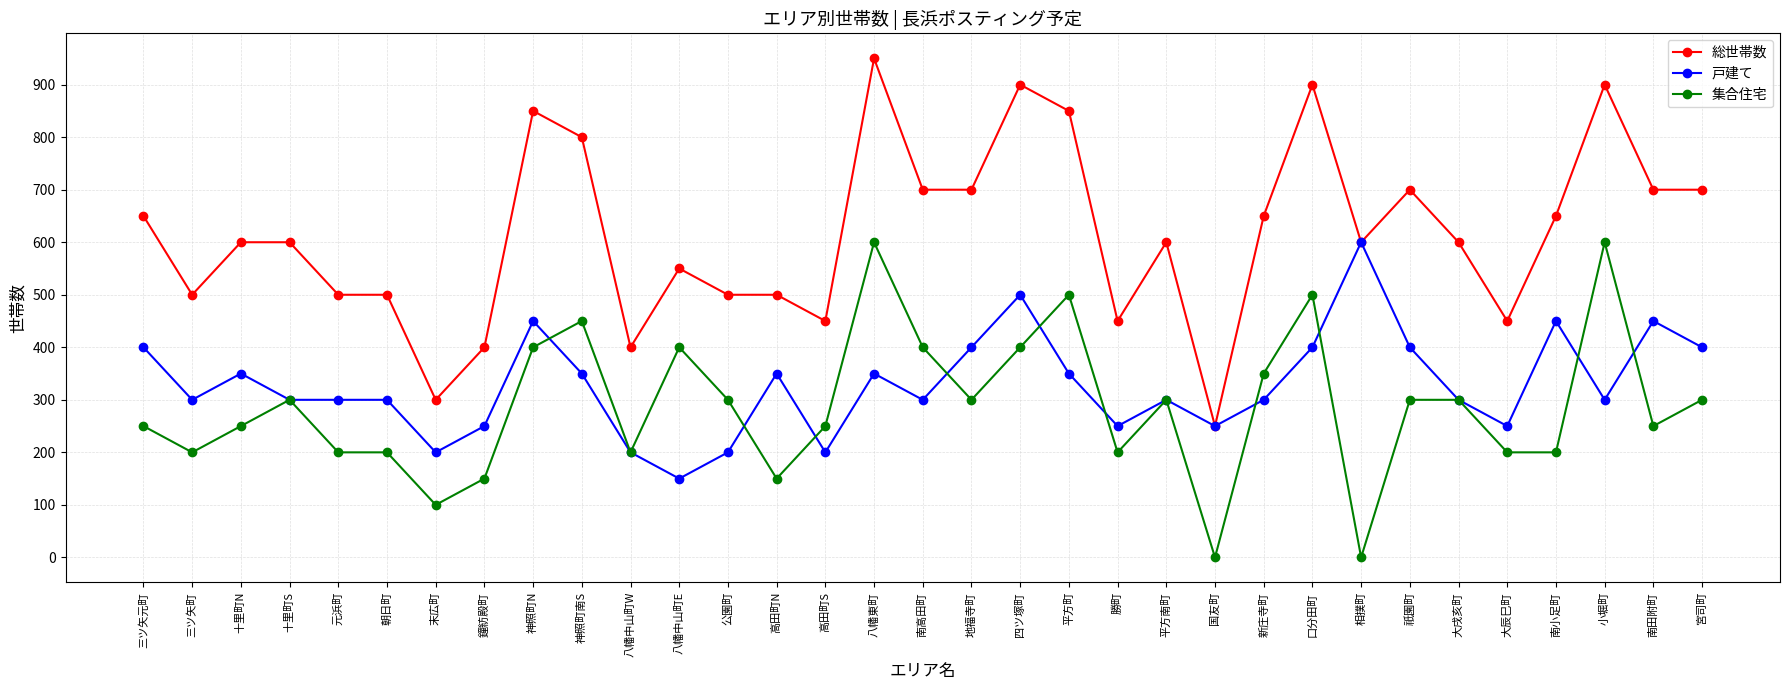

What is the minimum value for 戸建て?

150